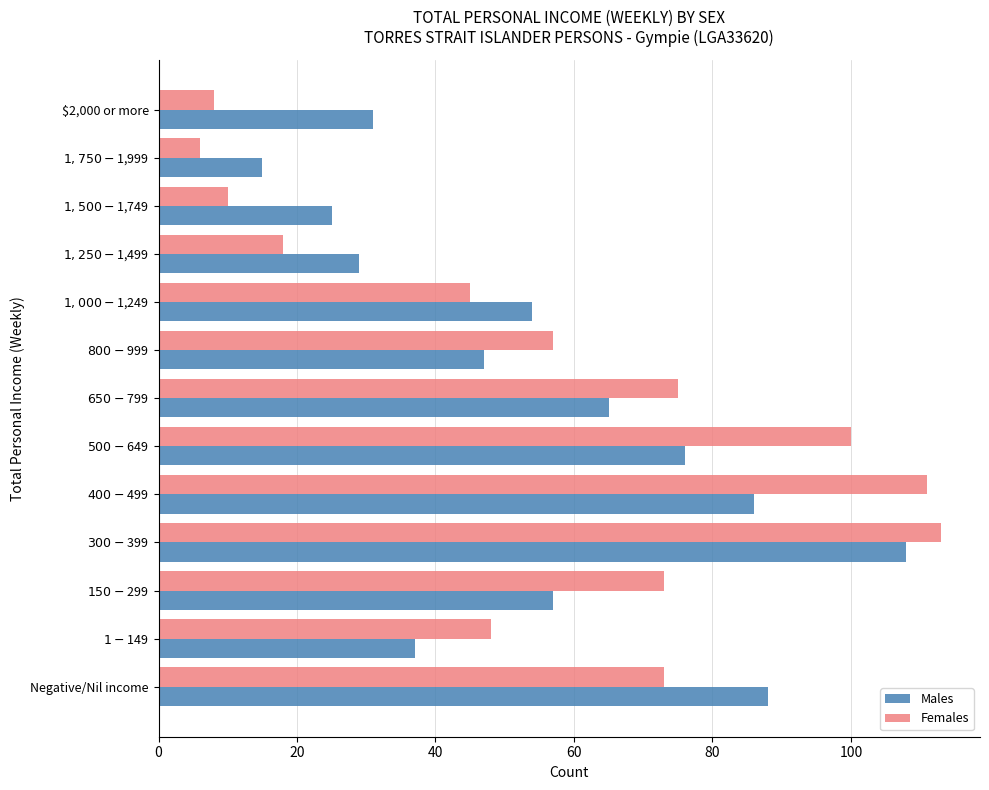

List the series in order of their peak value, lowest first.

Males, Females